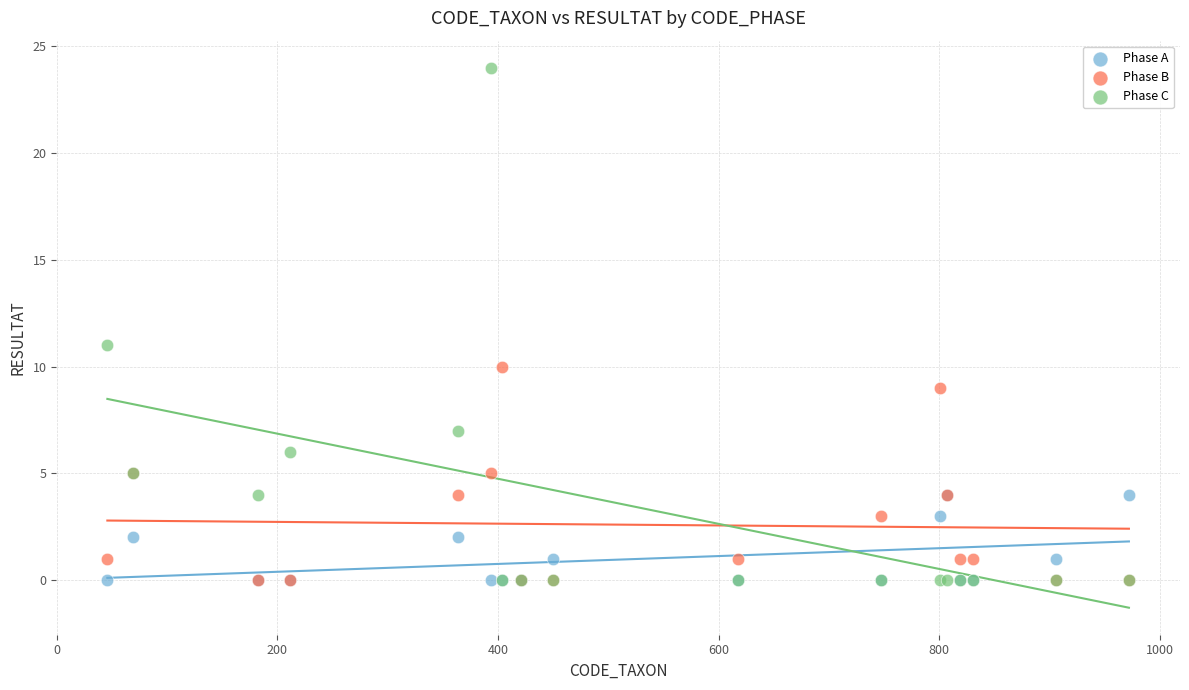

In the Phase C series, what Y value is closest to 12?

11